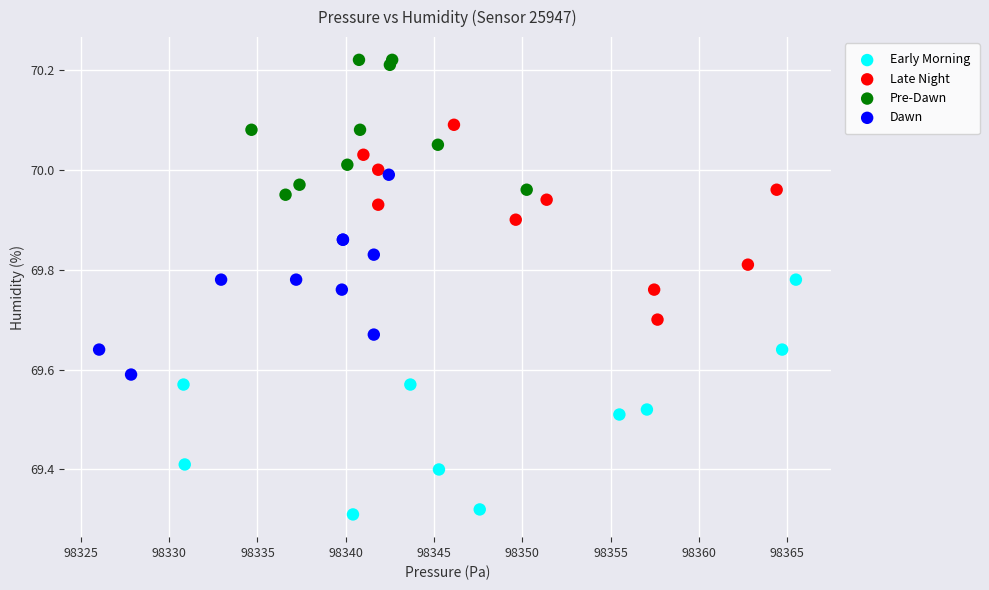

What are all the series names shown in the legend?

Early Morning, Late Night, Pre-Dawn, Dawn